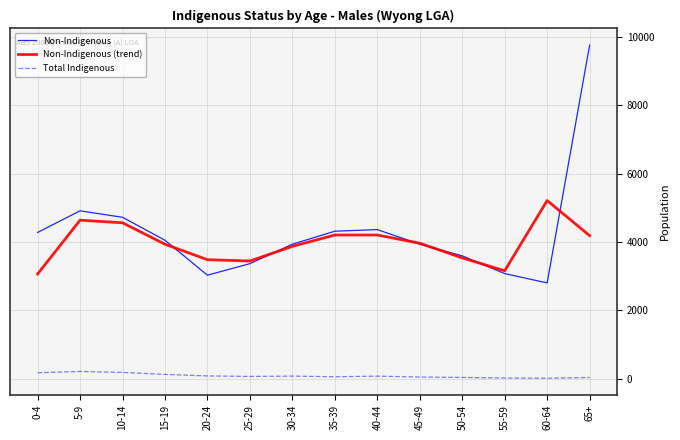

What is the difference between the highest and lowest values at 65+?

9722.0